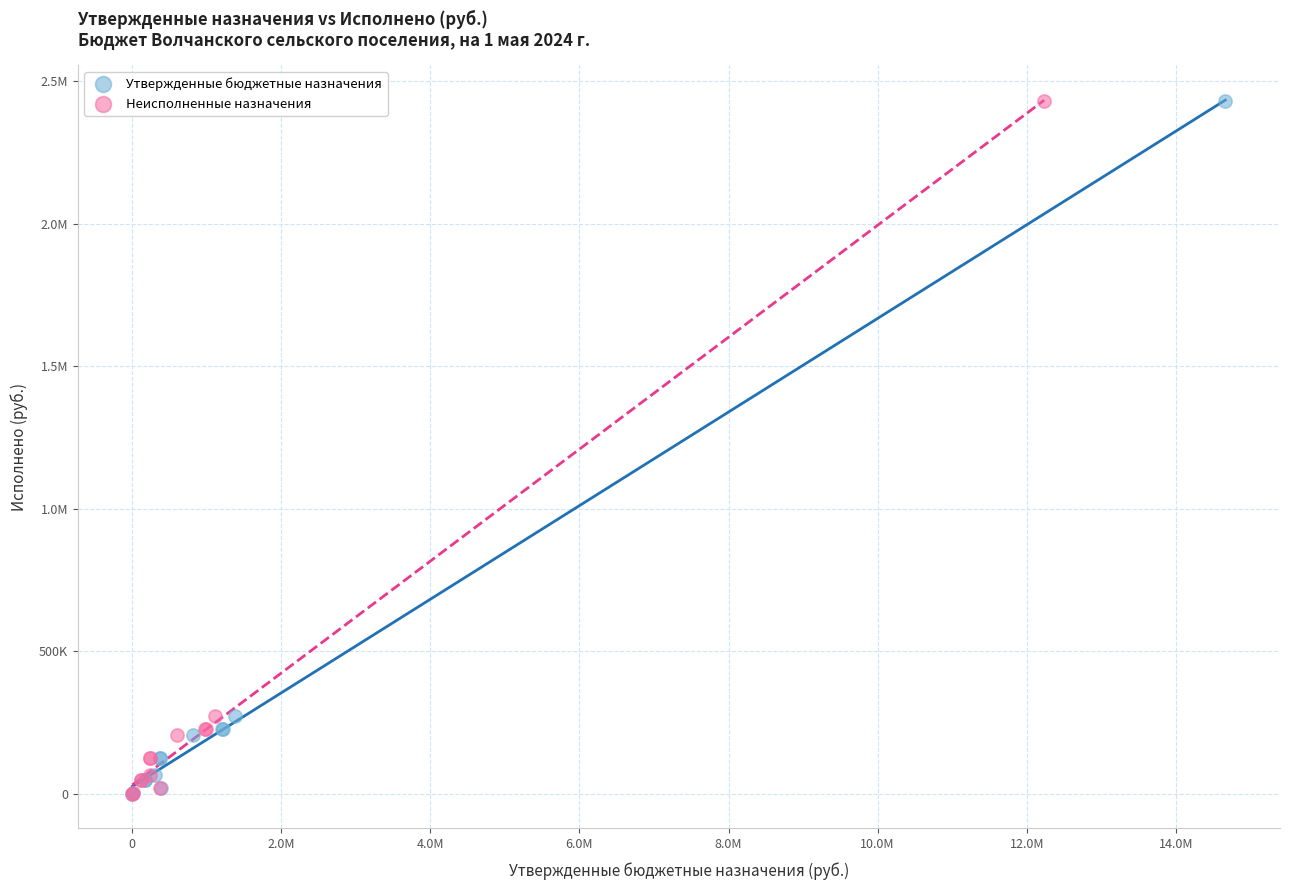

What are all the series names shown in the legend?

Утвержденные бюджетные назначения, Неисполненные назначения